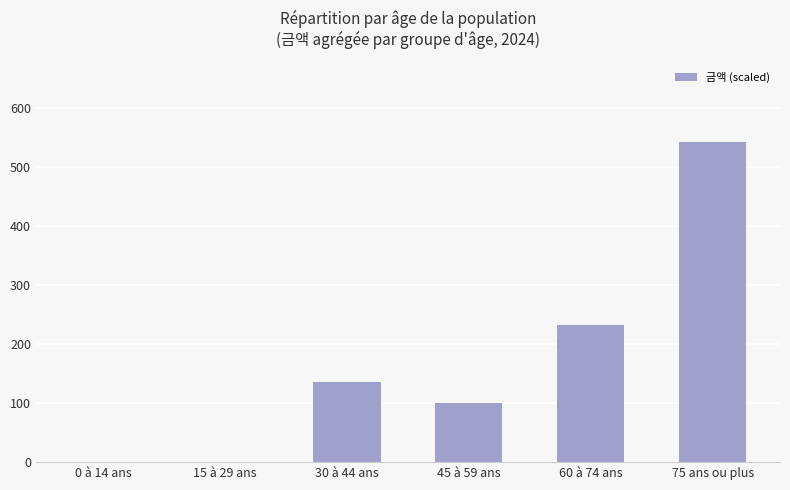

What is the sum of all values?

1011